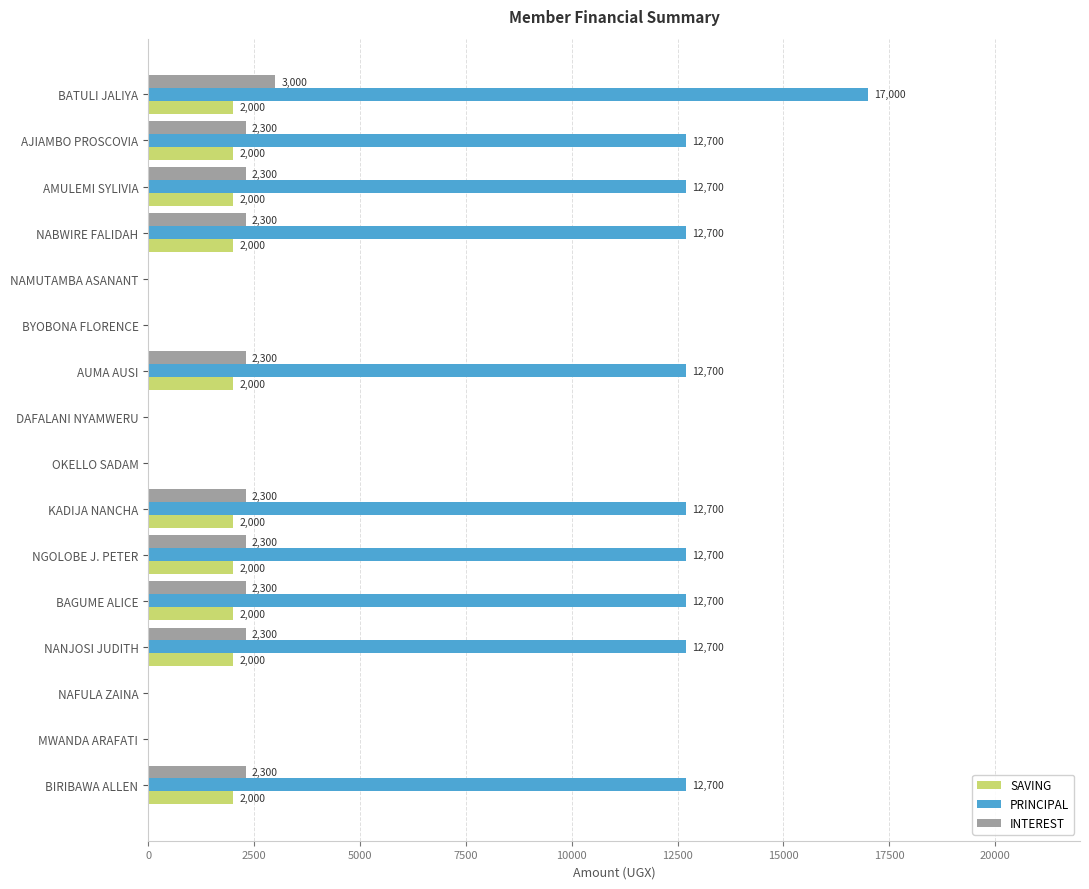

What value does the PRINCIPAL series have at AMULEMI SYLIVIA, to the nearest 10?

12700